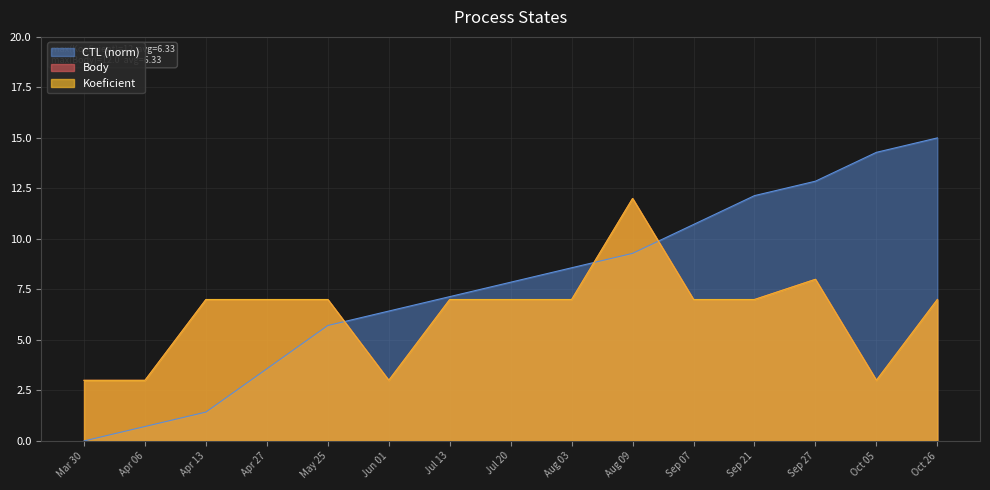

At which label is CTL closest to 7?

Jul 13